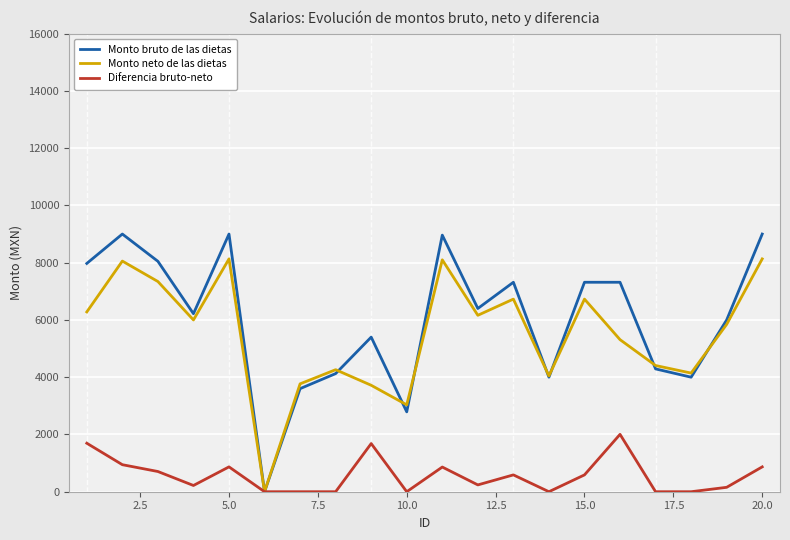

What is the highest value of the Monto bruto de las dietas series?

9000